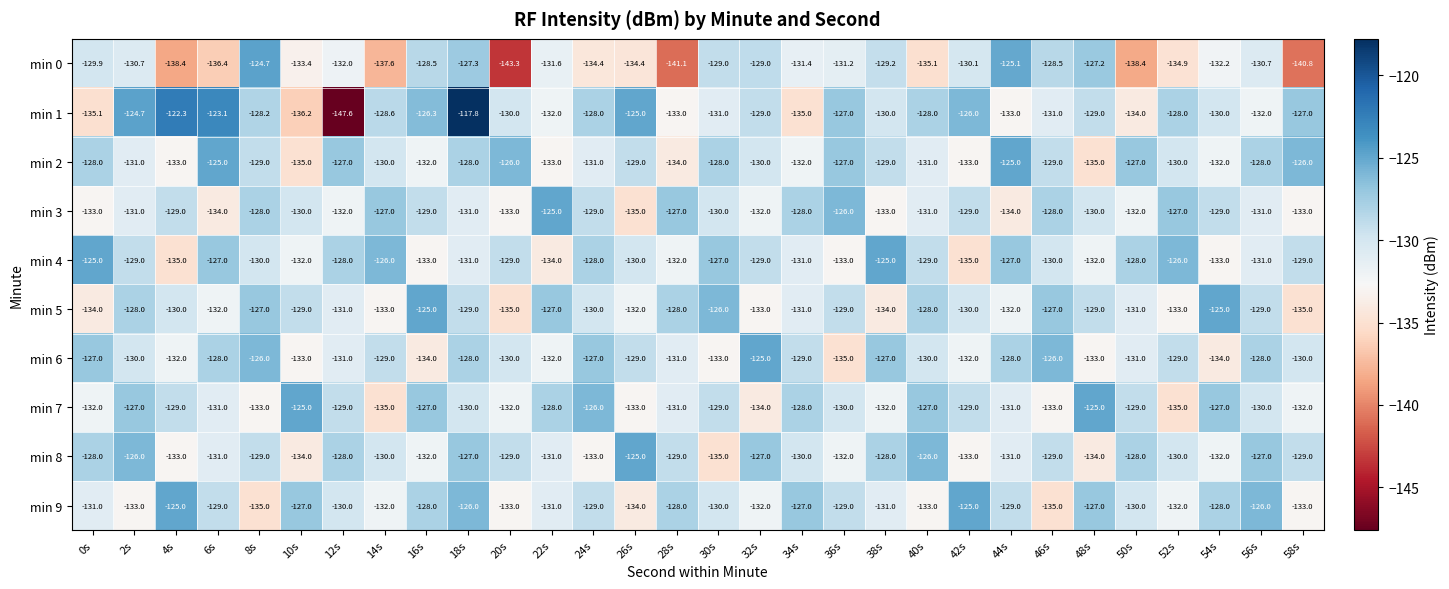

What is the sum of the min 8 values at 28s and 4s?

-262.0